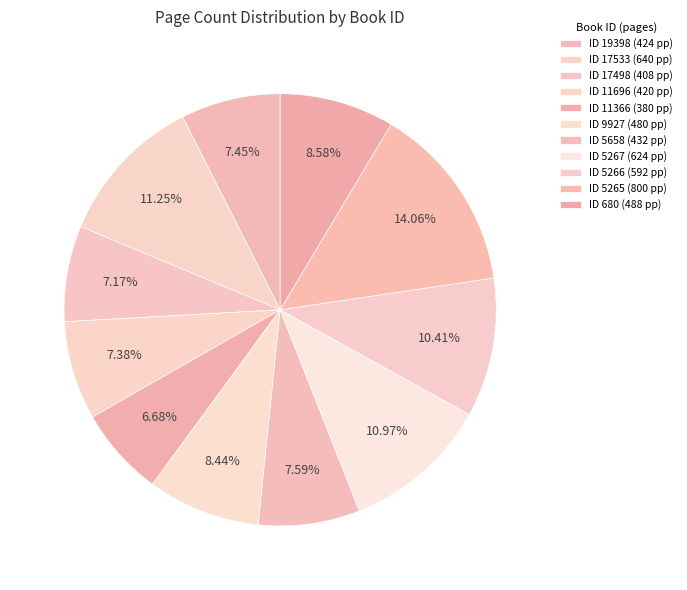

How many slices are in this pie chart?

11